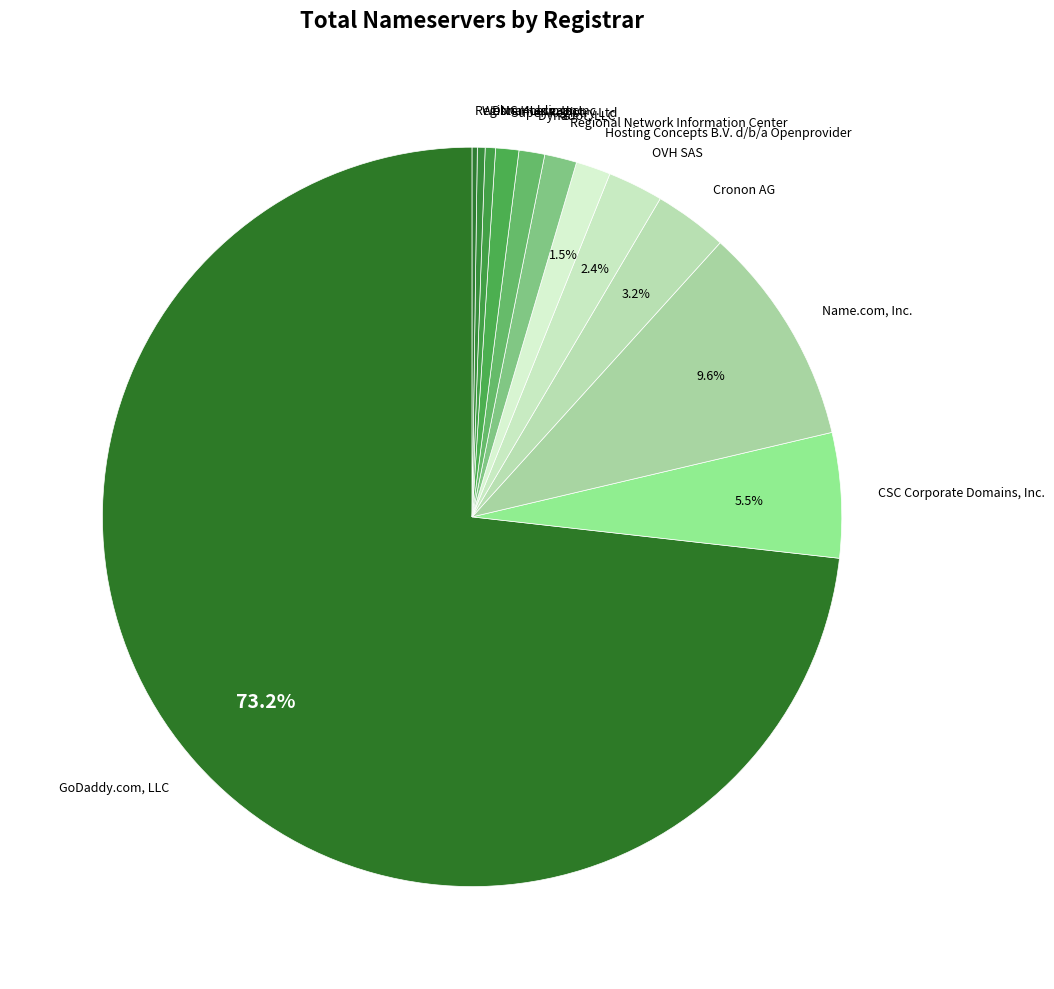

What is the largest slice in the pie chart?

GoDaddy.com, LLC